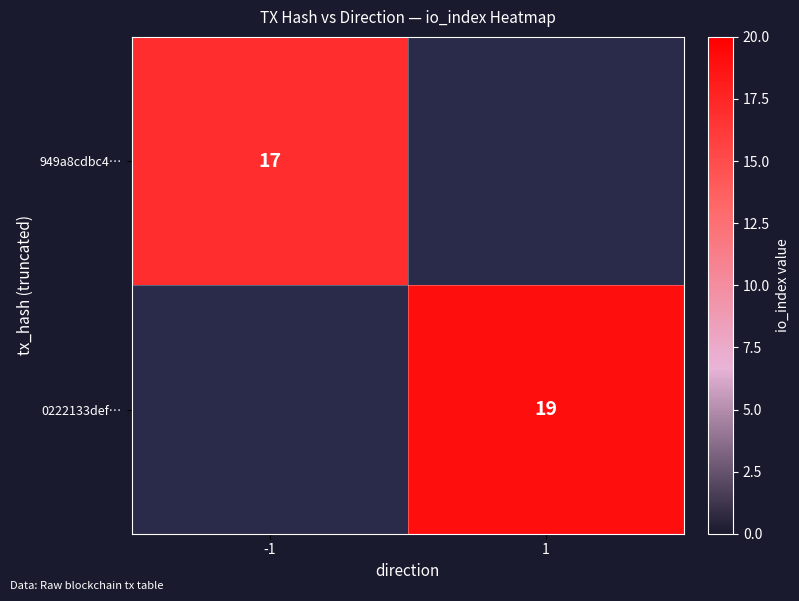

At how many categories does at least one series exceed 18?

1